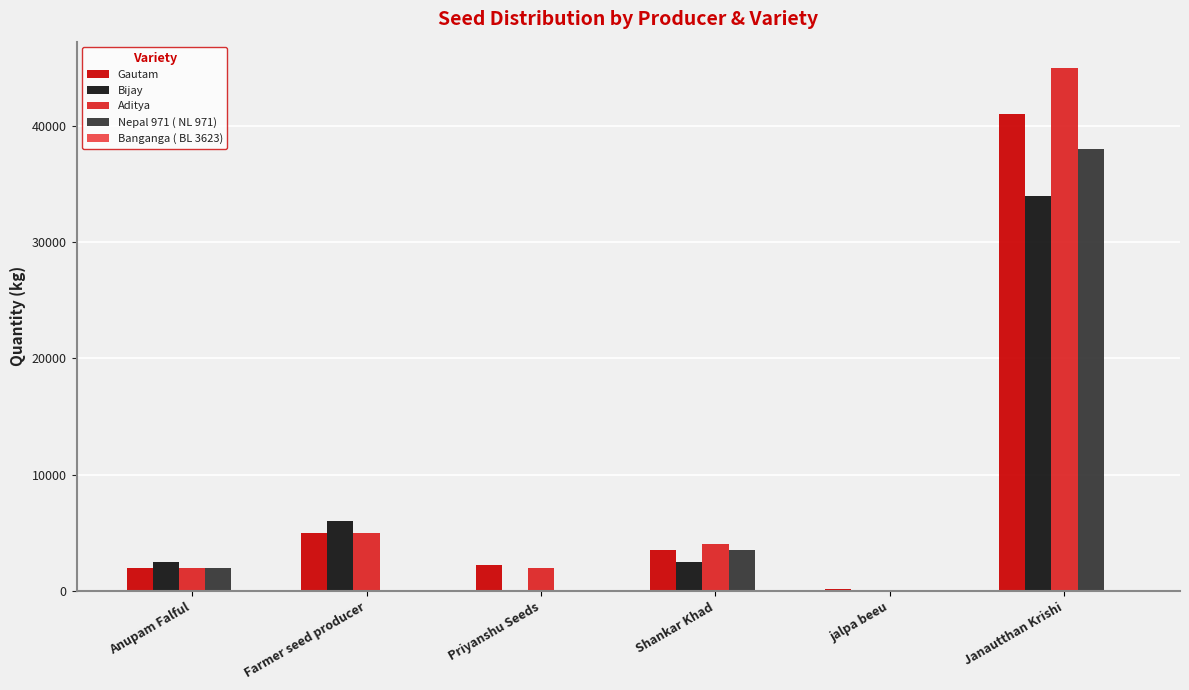

How many data points does each series have?

6